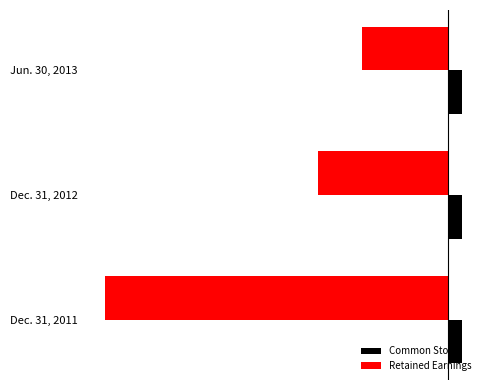

Count the Common Stock values in the range 808 to 815.

3